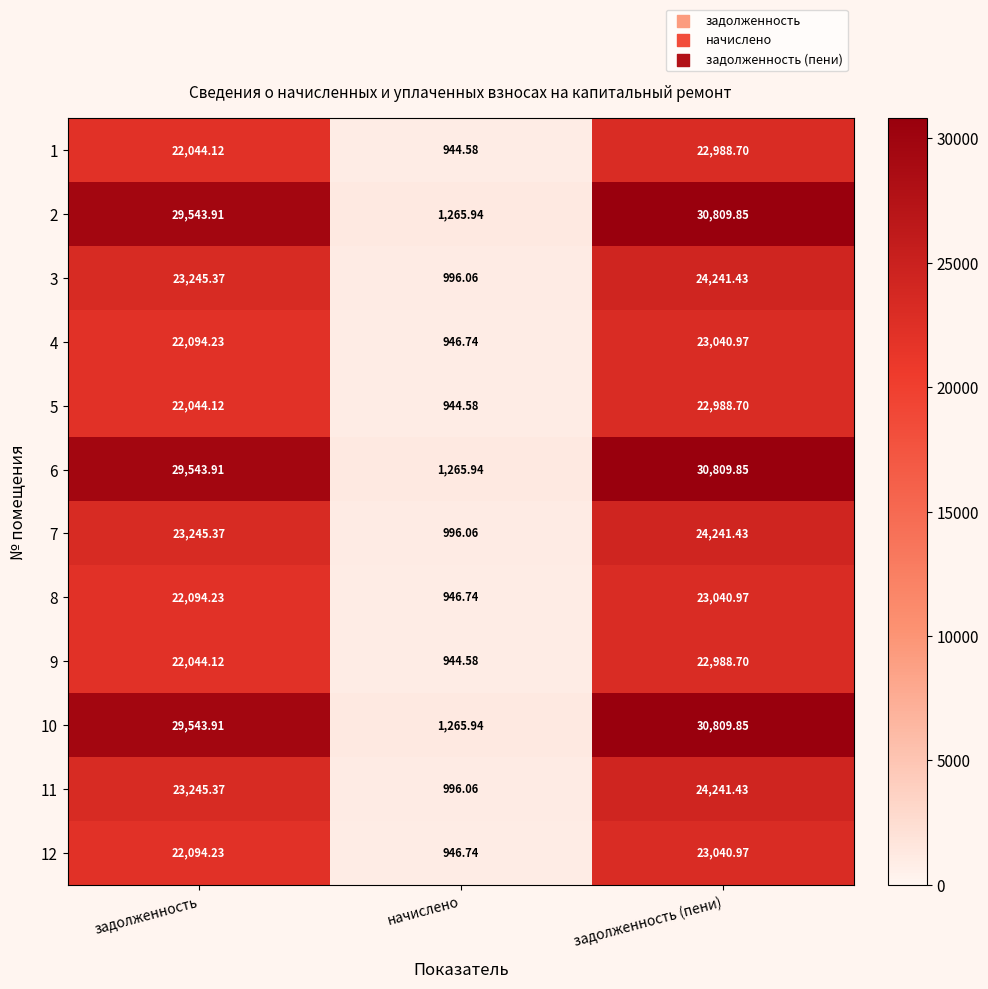

At which category is the sum across all series the highest?

задолженность (пени)